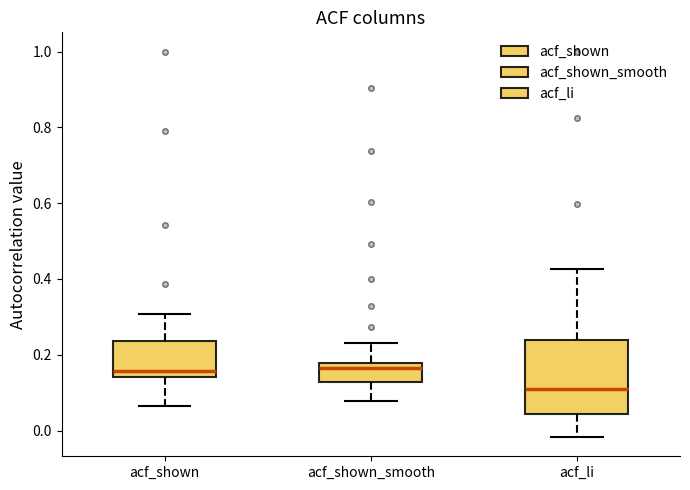

Reading left to right, read every box against the y-axis: the position of its median line, the range the box covers, and the ends of its whiskers. The values are not printed on the chart, so give them approximately, as read against the axis.

acf_shown: median 0.16, box 0.14 to 0.24, whiskers 0.06 to 0.30
acf_shown_smooth: median 0.16, box 0.12 to 0.18, whiskers 0.08 to 0.24
acf_li: median 0.10, box 0.04 to 0.24, whiskers -0.02 to 0.42